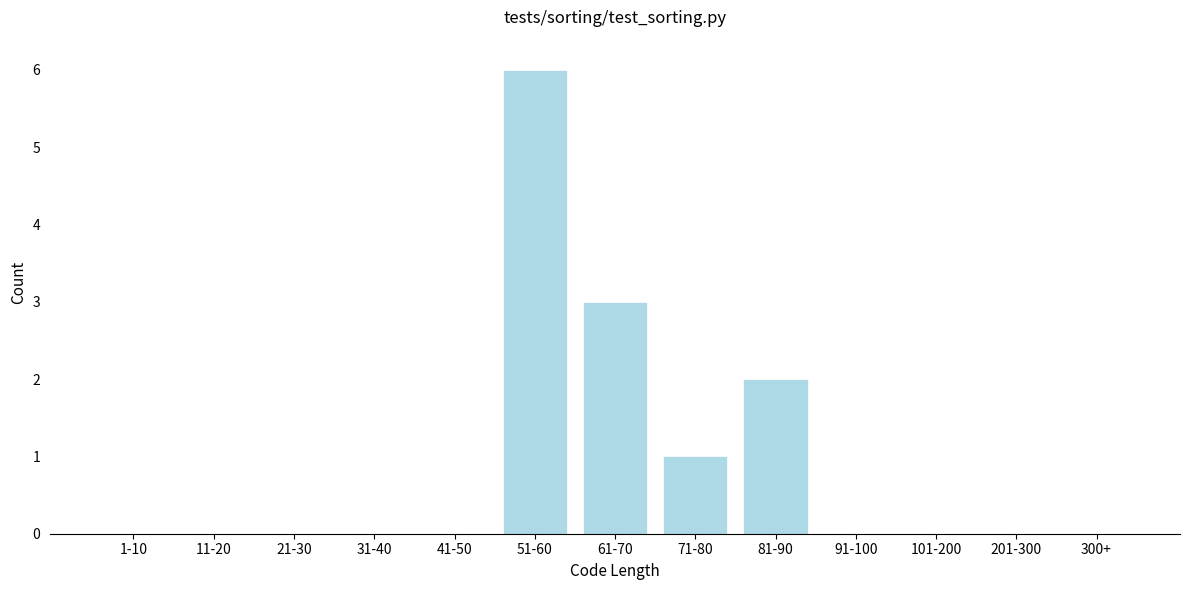

Reading left to right, transcribe all the data shown in this chart.

1-10=0	11-20=0	21-30=0	31-40=0	41-50=0	51-60=6	61-70=3	71-80=1	81-90=2	91-100=0	101-200=0	201-300=0	300+=0